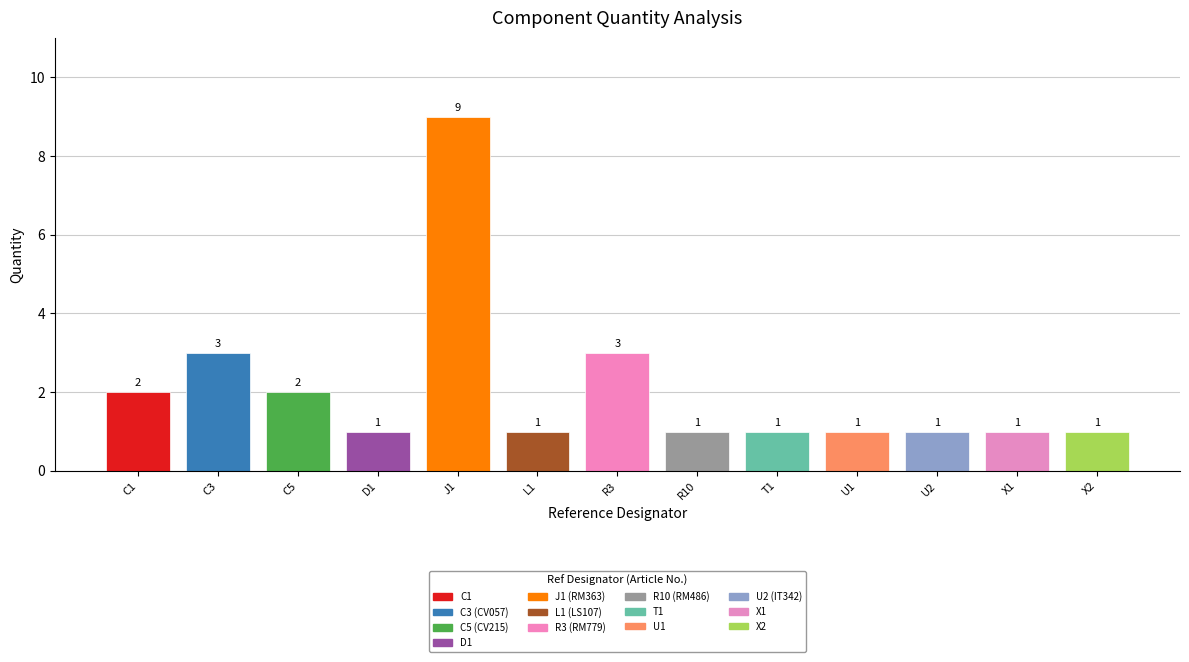

What is the difference between the values at C3 and T1?

2